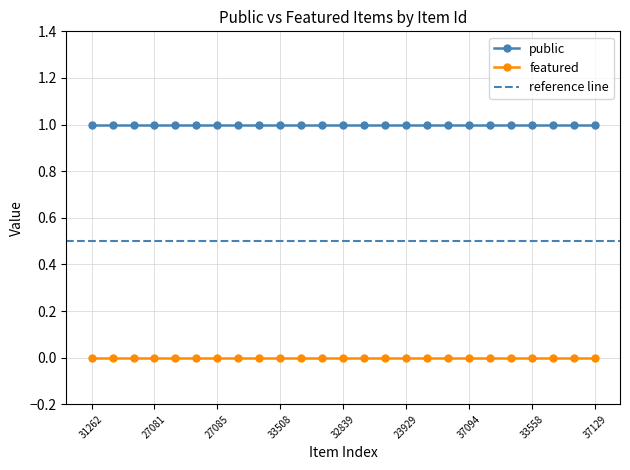

What is the maximum value shown in the chart?

1